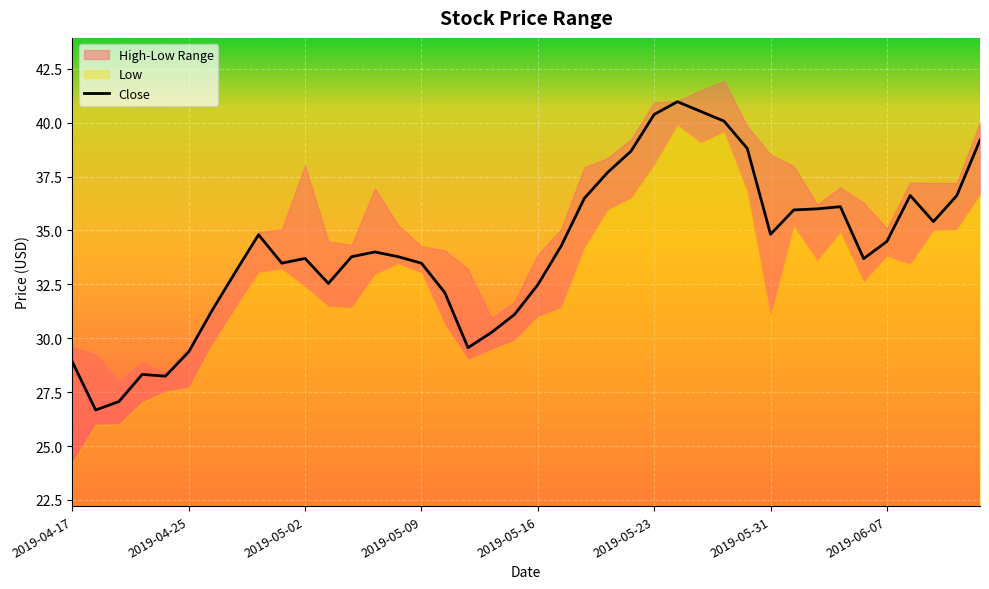

Where does the data first go above 34?

8